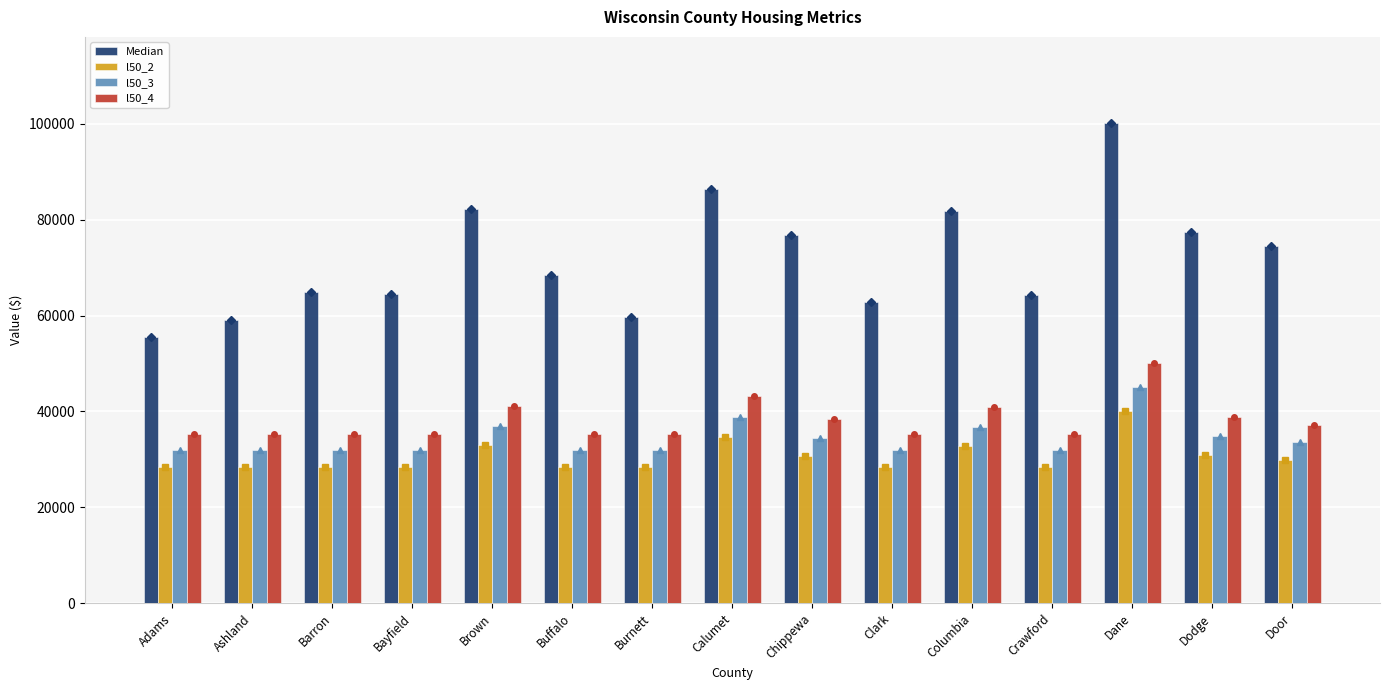

Between Columbia and Dane, which series saw the biggest shift?

Median